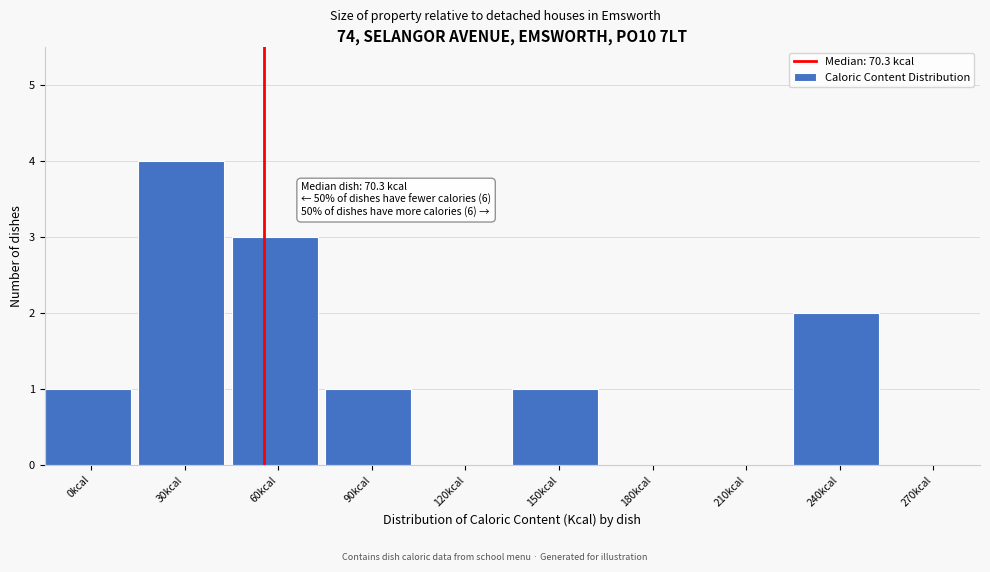

Reading left to right, list all the values displayed in this chart.

0kcal=1	30kcal=4	60kcal=3	90kcal=1	120kcal=0	150kcal=1	180kcal=0	210kcal=0	240kcal=2	270kcal=0